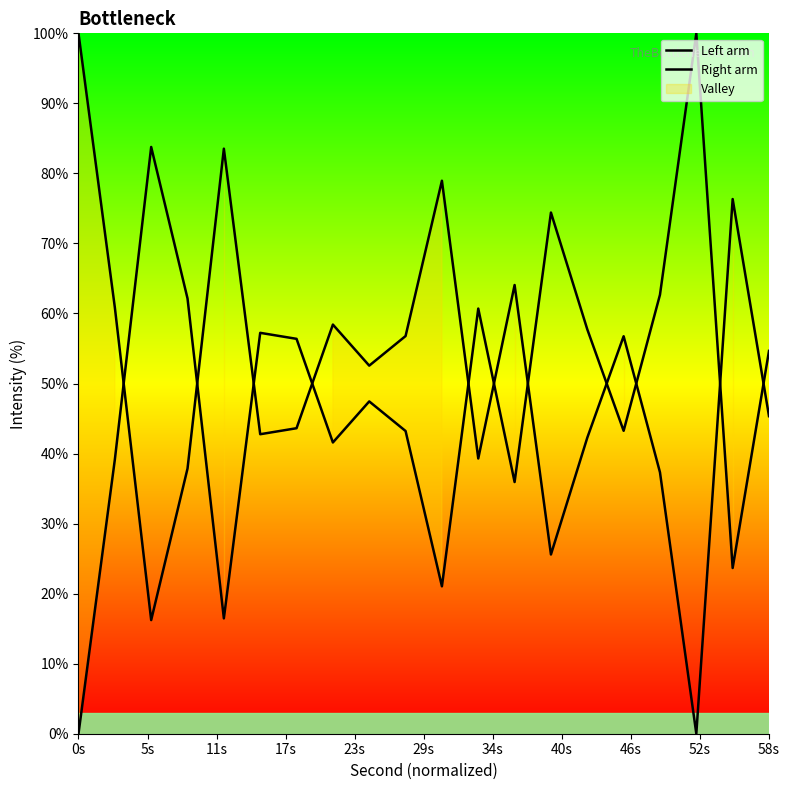

How many interior local peaks does the Left arm series have?

6